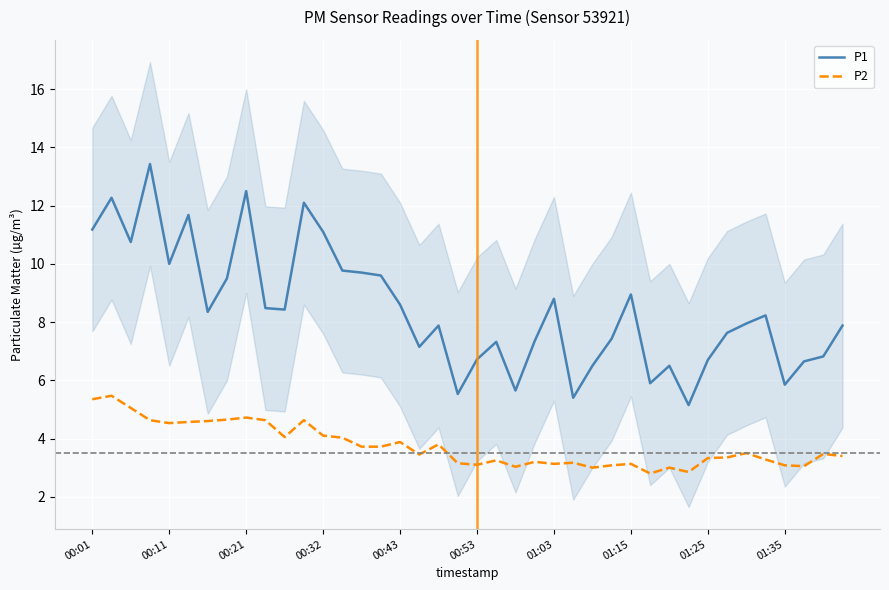

True or false: P1 and P2 intersect in this chart.

False